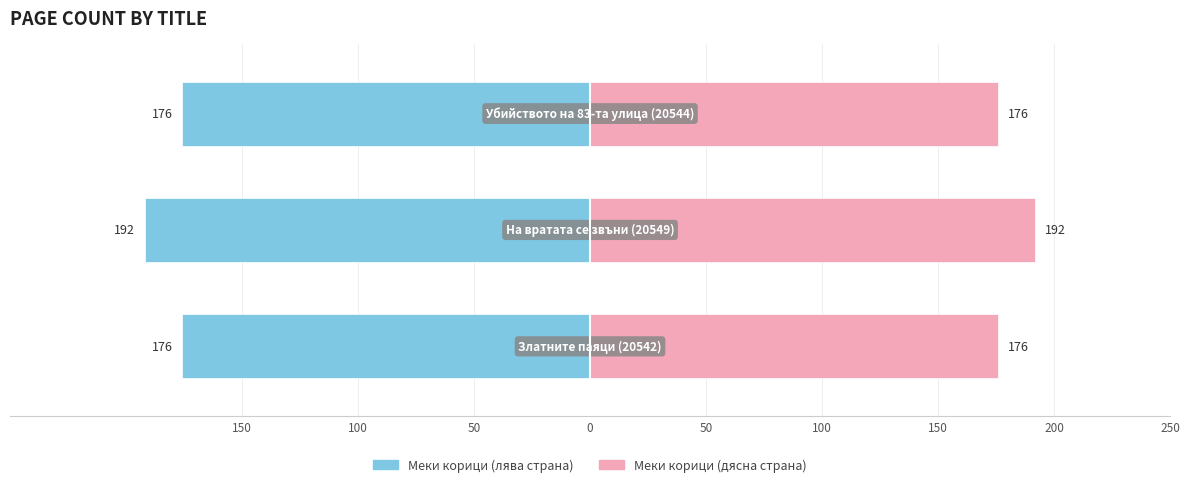

What is the value of the Меки корици (дясна) bar at the 1st from the left?

176